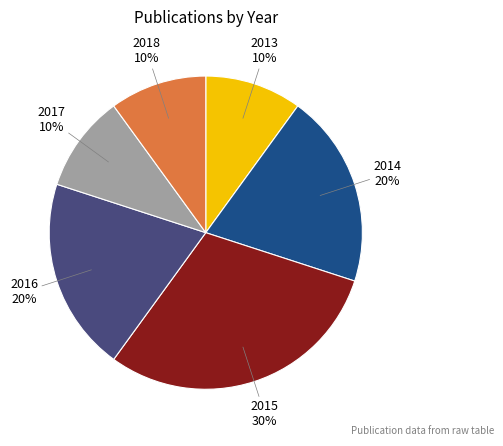

Is there any slice that represents more than half of the pie?

No